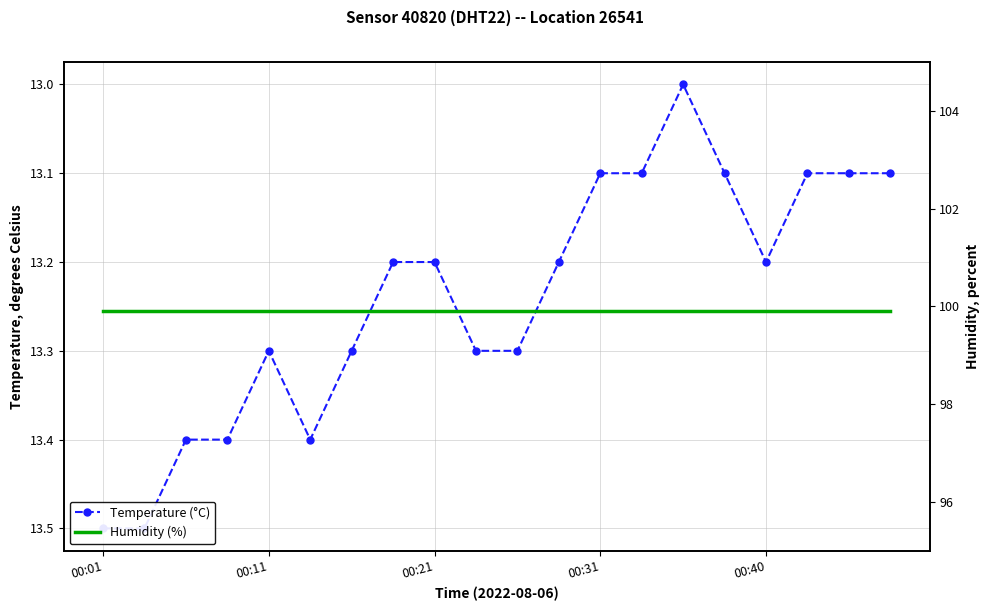

Count the number of categories in the chart.

20